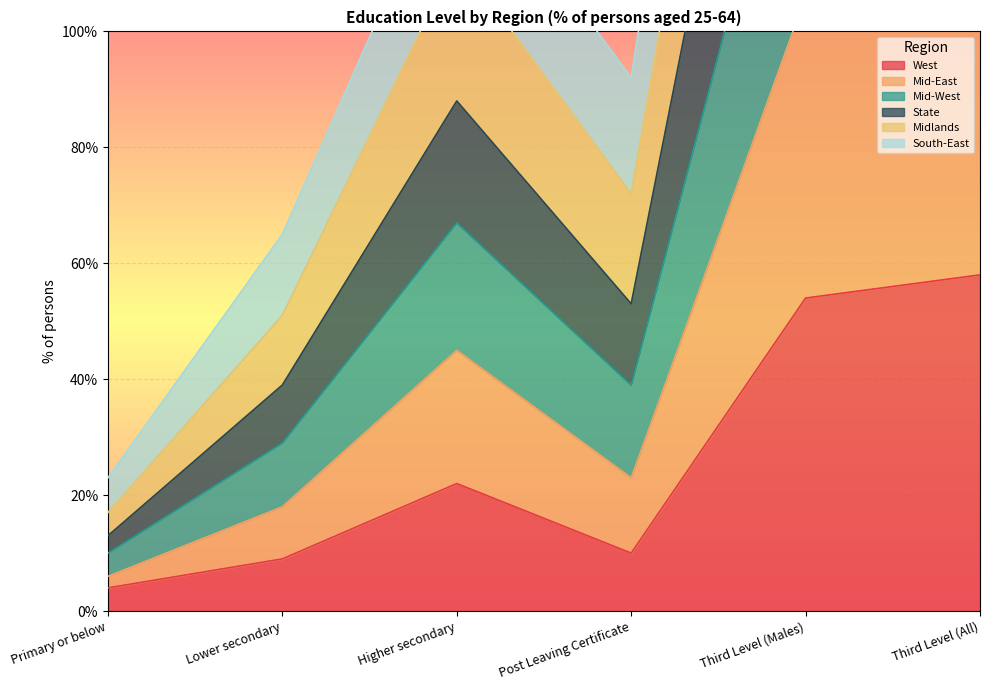

True or false: South-East and Mid-East cross at least once.

False